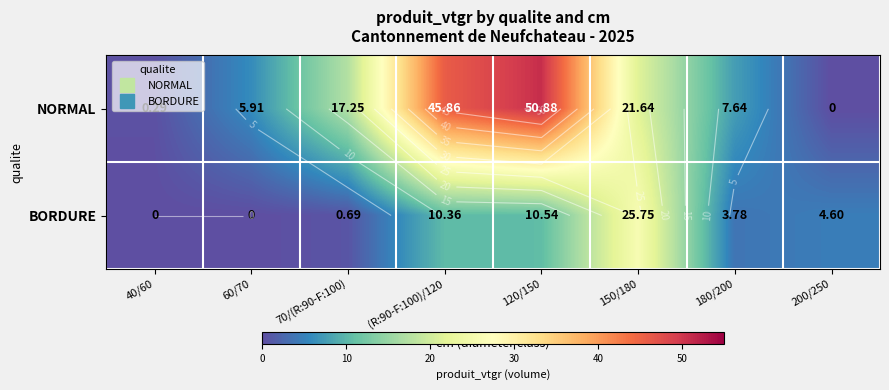

How many distinct data groups are displayed?

2